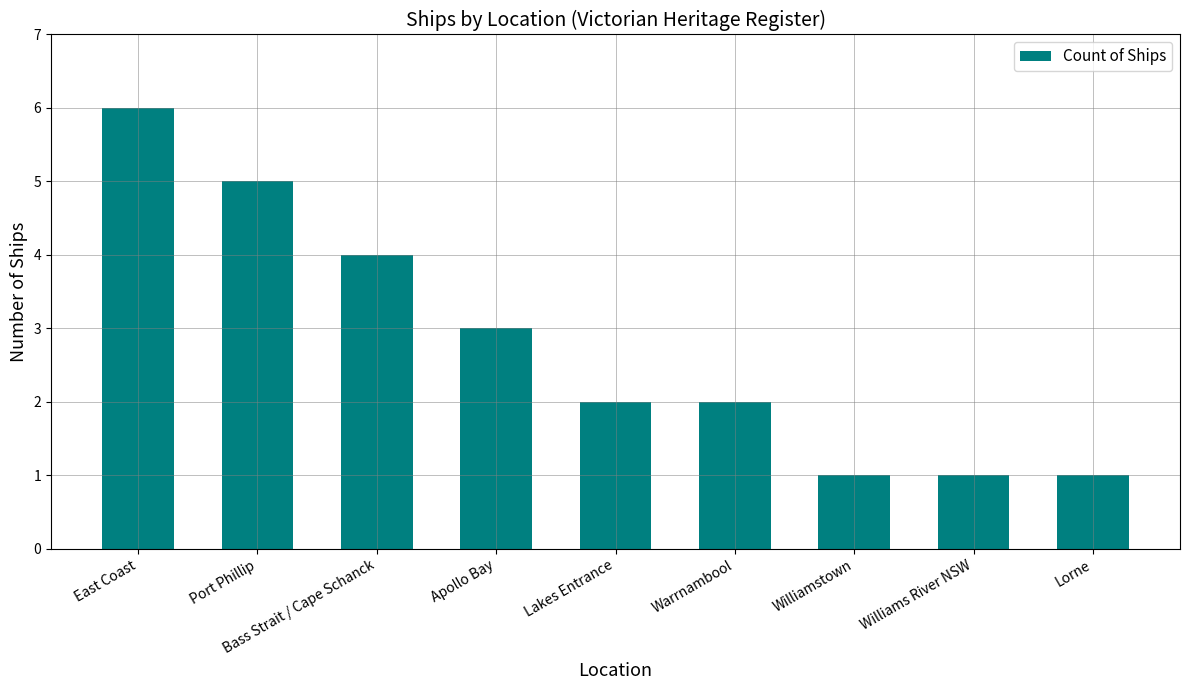

What is the average value?

3